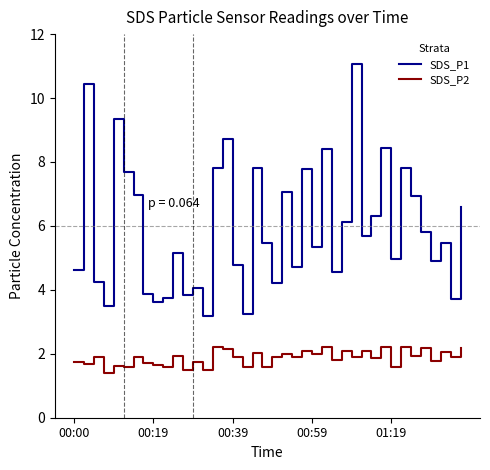

What is the difference between the maximum and minimum values in the SDS_P2 series?

0.8